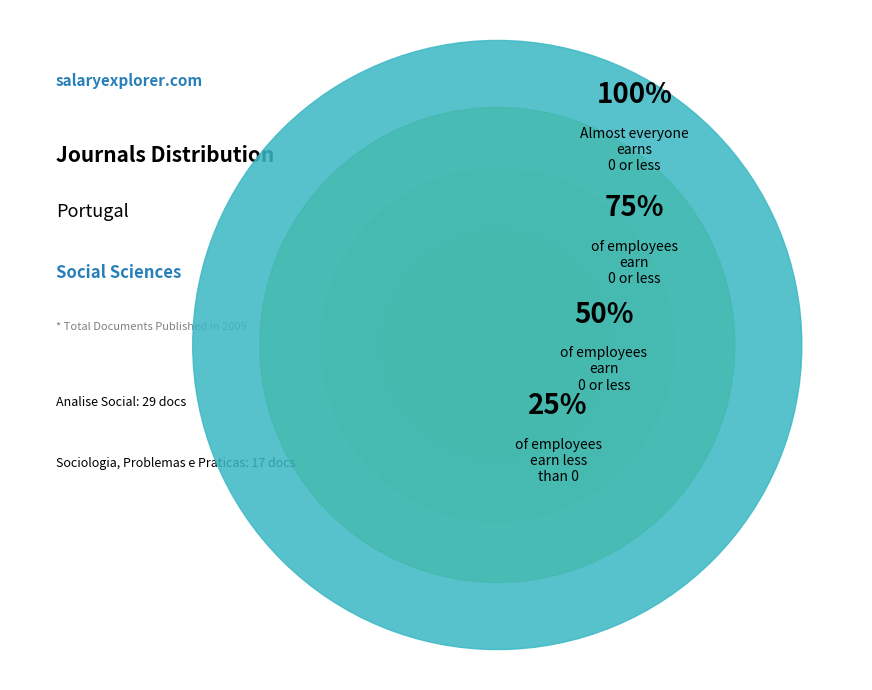

To the nearest percent, what percentage of the pie is Analise Social?

63%